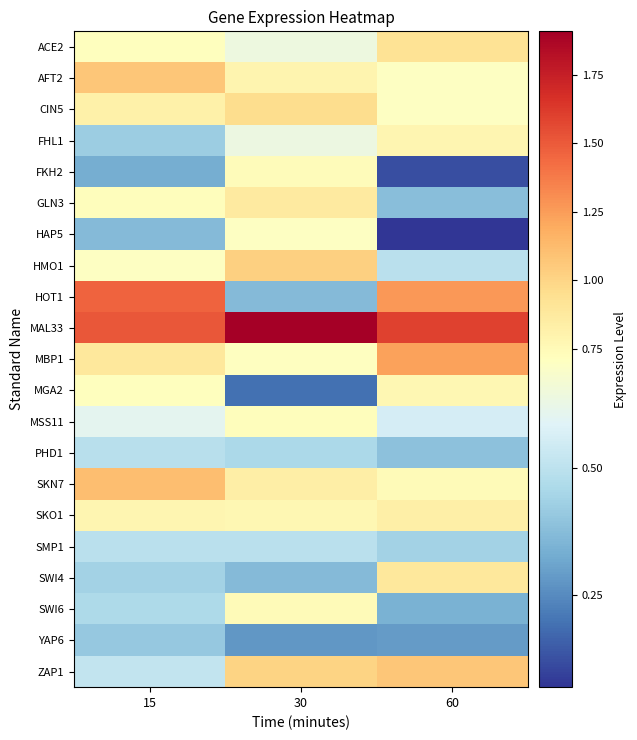

Reading right to left, transcribe all the data shown in this chart.

ACE2: 60=0.9	30=0.6	15=0.7
AFT2: 60=0.7	30=0.8	15=1.1
CIN5: 60=0.7	30=1.0	15=0.8
FHL1: 60=0.8	30=0.6	15=0.4
FKH2: 60=0.1	30=0.7	15=0.3
GLN3: 60=0.4	30=0.9	15=0.7
HAP5: 60=0.1	30=0.7	15=0.4
HMO1: 60=0.5	30=1.0	15=0.7
HOT1: 60=1.3	30=0.4	15=1.5
MAL33: 60=1.6	30=1.9	15=1.5
MBP1: 60=1.2	30=0.7	15=0.9
MGA2: 60=0.8	30=0.2	15=0.7
MSS11: 60=0.6	30=0.7	15=0.6
PHD1: 60=0.4	30=0.5	15=0.5
SKN7: 60=0.7	30=0.8	15=1.1
SKO1: 60=0.8	30=0.8	15=0.8
SMP1: 60=0.4	30=0.5	15=0.5
SWI4: 60=0.9	30=0.4	15=0.4
SWI6: 60=0.3	30=0.7	15=0.5
YAP6: 60=0.3	30=0.3	15=0.4
ZAP1: 60=1.1	30=1.0	15=0.5